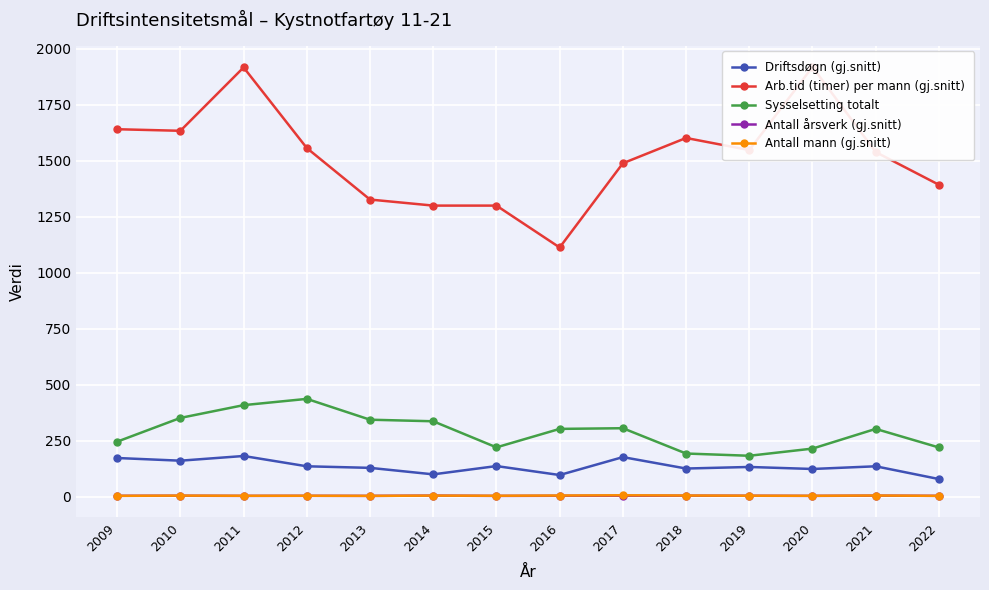

True or false: Driftsdøgn (gj.snitt) and Sysselsetting totalt cross at least once.

False